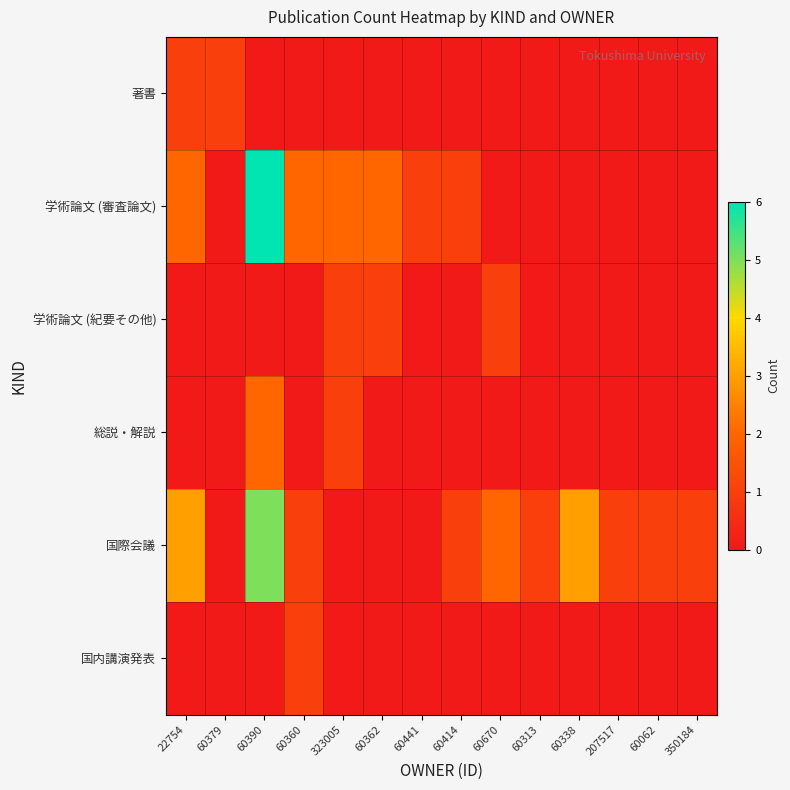

Count the number of data series in this chart.

6